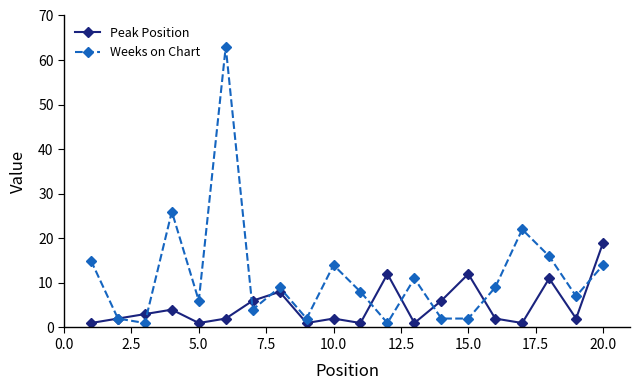

Does the chart display data point markers on the line(s)?

Yes